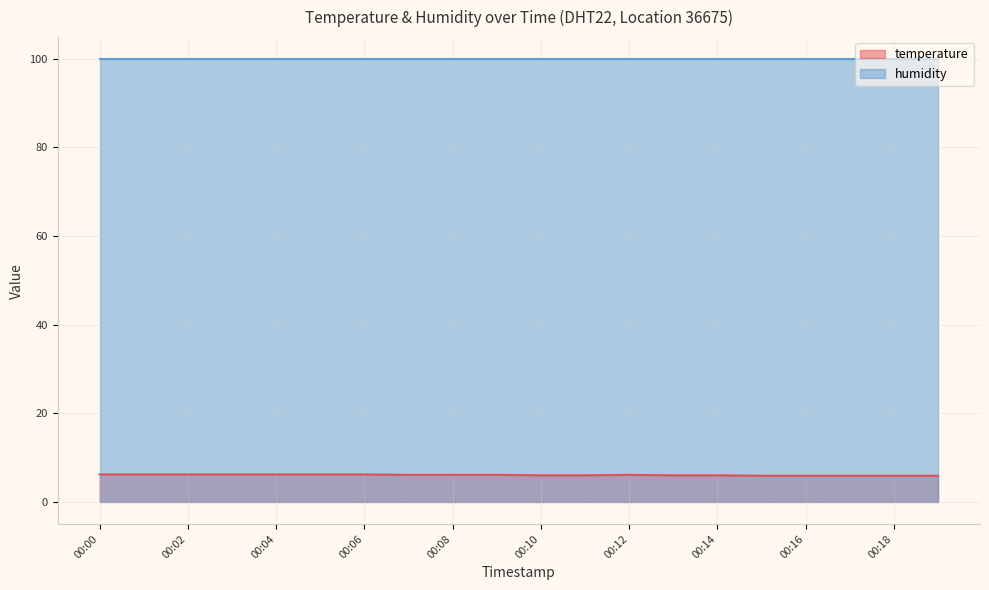

Reading left to right, what are all the values shown in this chart?

00:00=6.2	00:01=6.2	00:02=6.2	00:03=6.2	00:04=6.2	00:05=6.2	00:06=6.2	00:07=6.1	00:08=6.1	00:09=6.1	00:10=6.0	00:11=6.0	00:12=6.1	00:13=6.0	00:14=6.0	00:15=5.9	00:16=5.9	00:17=5.9	00:18=5.9	00:19=5.9